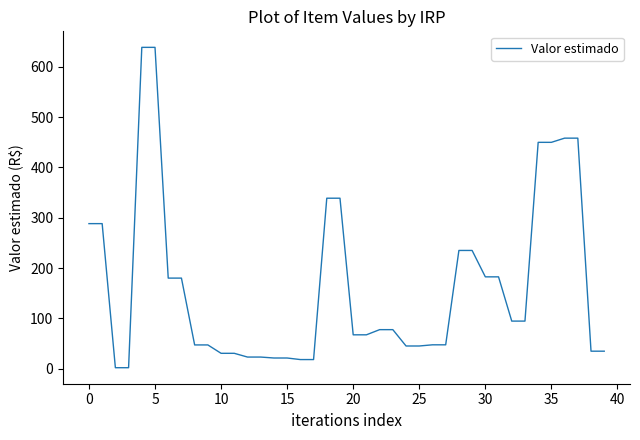

What is the maximum value shown in the chart?

638.9